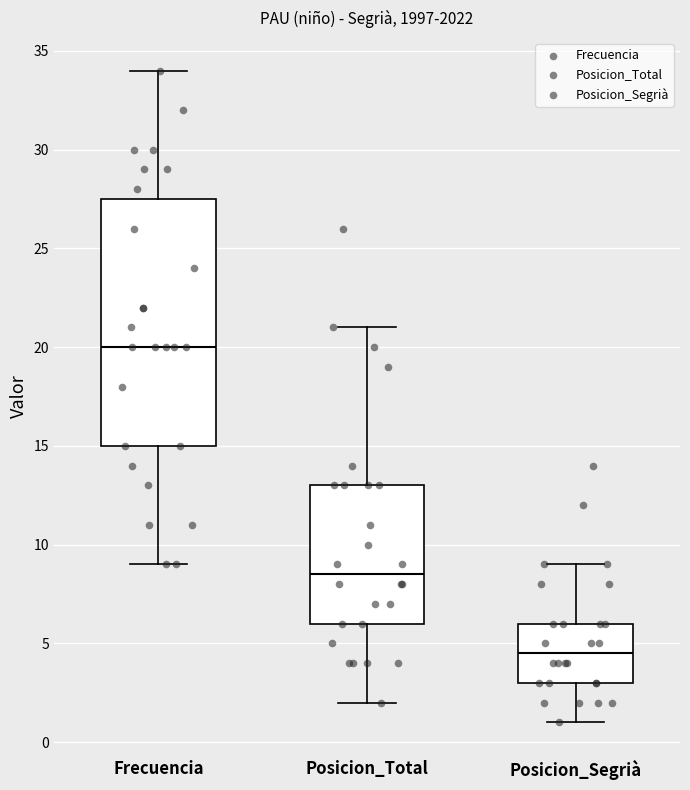

Reading left to right, read every box against the y-axis: the position of its median line, the range the box covers, and the ends of its whiskers. The values are not printed on the chart, so give them approximately, as read against the axis.

Frecuencia: median 20.0, box 15.0 to 27.5, whiskers 9.0 to 34.0
Posicion_Total: median 8.5, box 6.0 to 13.0, whiskers 2.0 to 21.0
Posicion_Segrià: median 4.5, box 3.0 to 6.0, whiskers 1.0 to 9.0